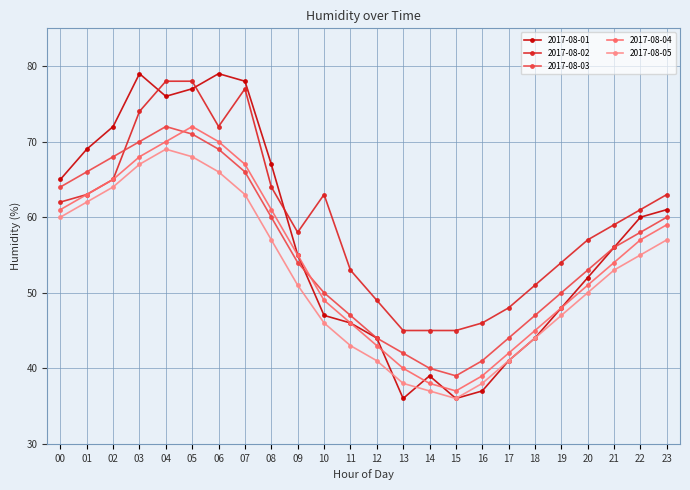

How many values in the 2017-08-04 series are below 55?

12